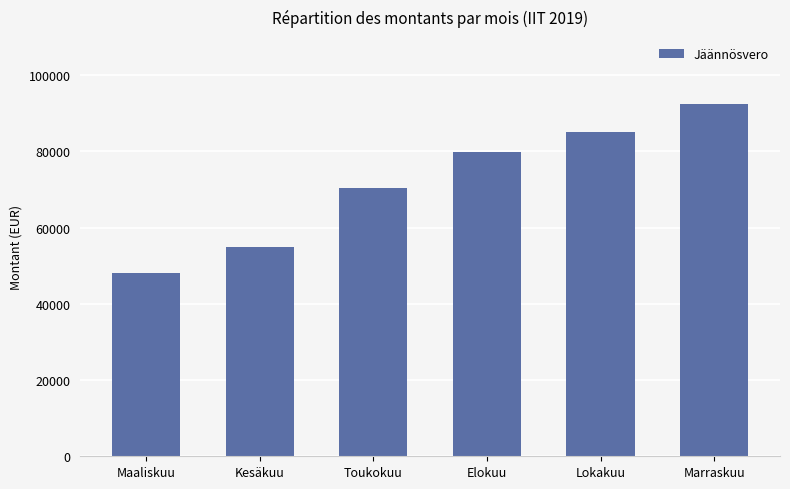

What is the ratio of the value at Toukokuu to the value at Marraskuu?

0.8